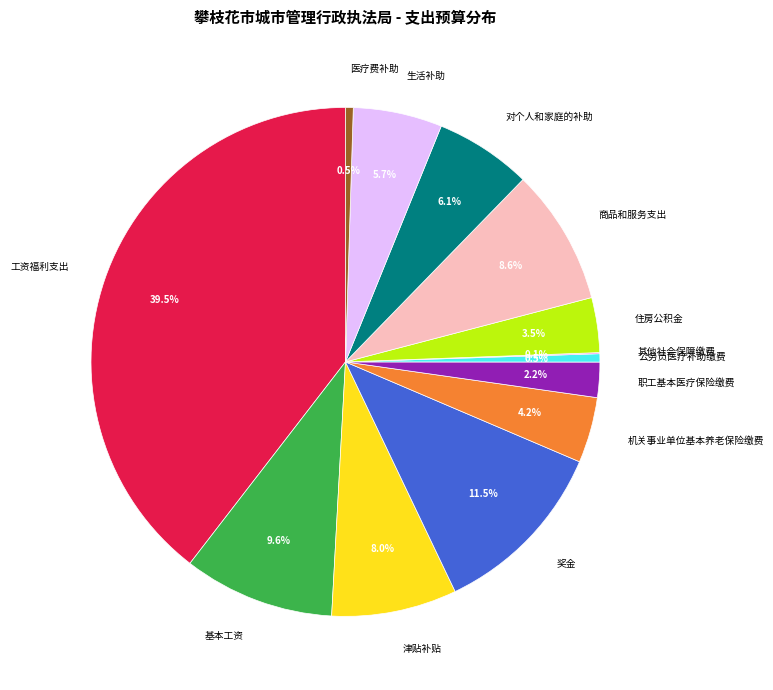

Is the sum of 生活补助 and 职工基本医疗保险缴费 greater than half?

No